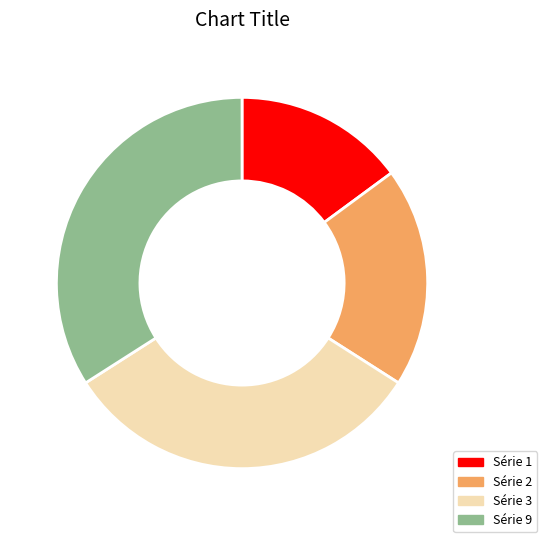

Is the sum of Série 3 and Série 2 greater than half?

Yes